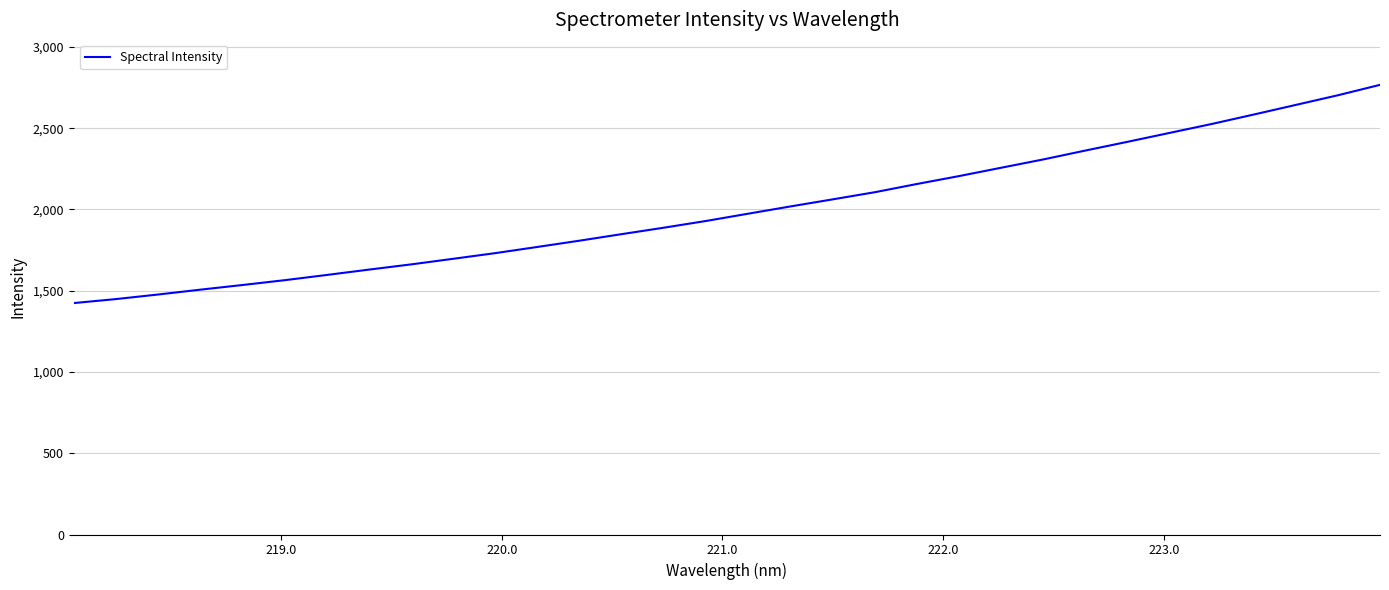

What is the greatest value displayed?

2767.0